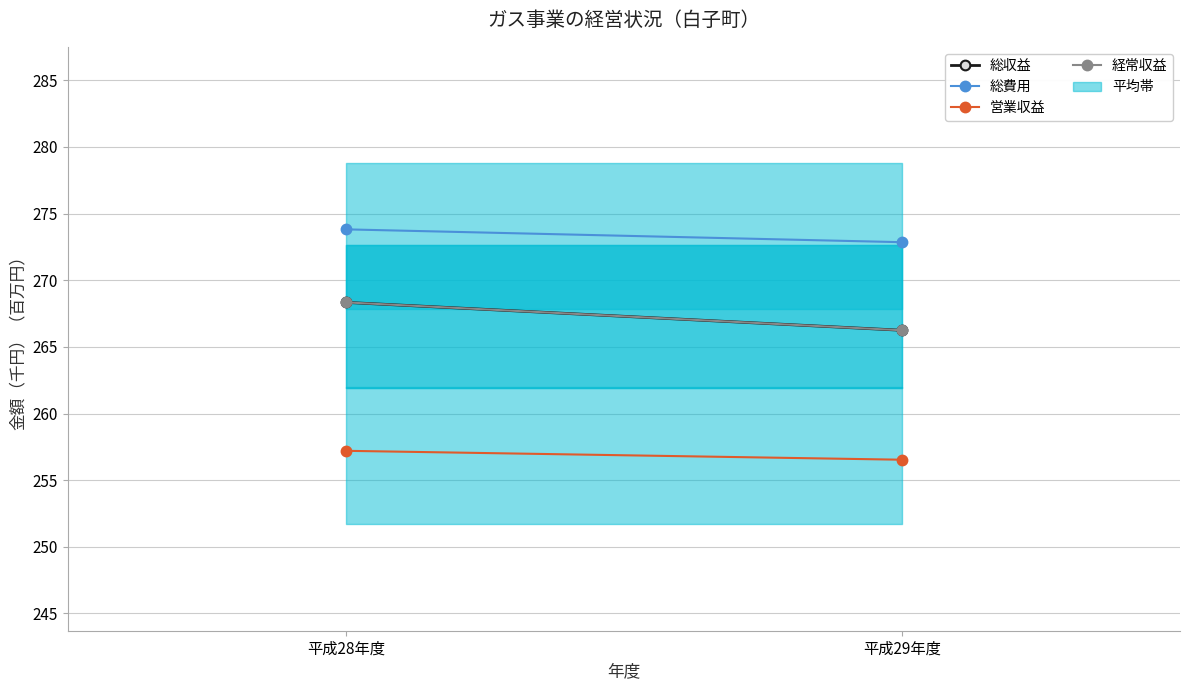

Rank the series at 平成28年度 from highest to lowest value.

総費用, 総収益, 経常収益, 営業収益